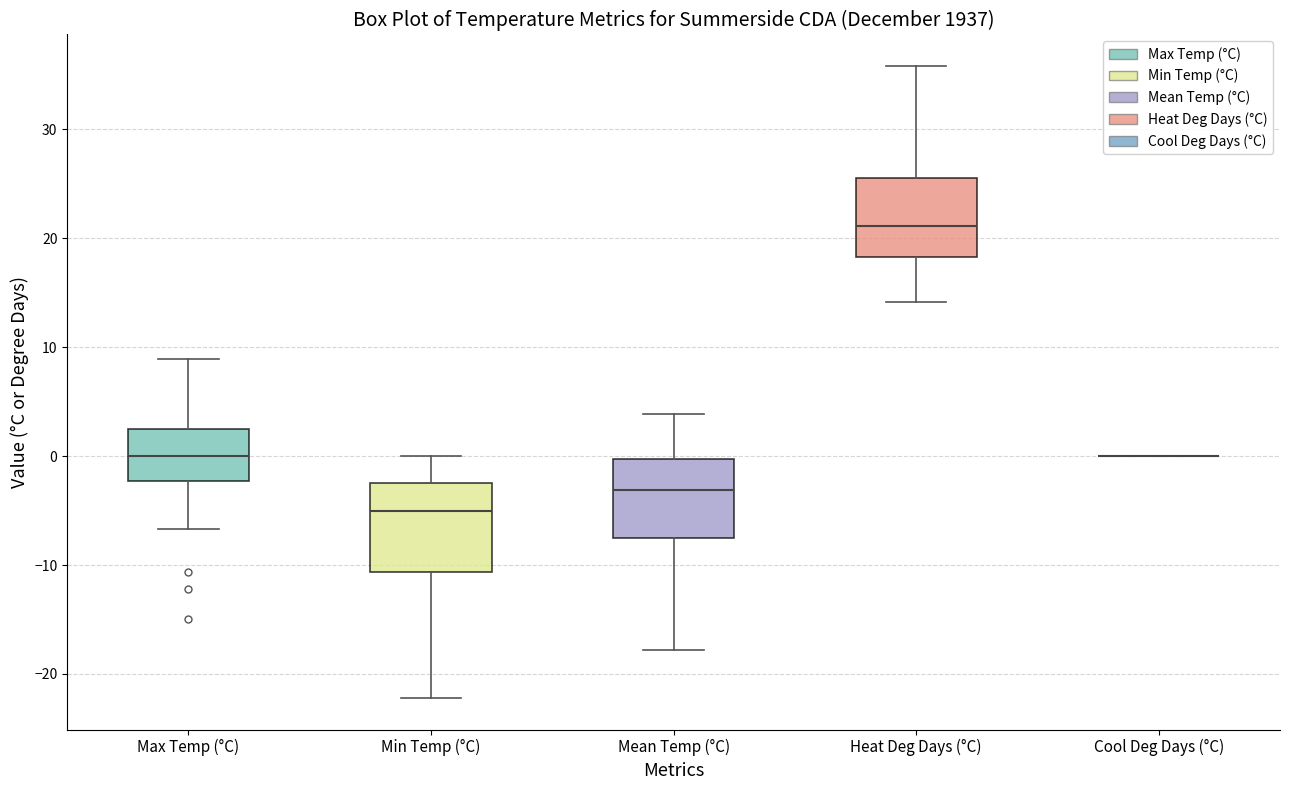

Reading left to right, read every box against the y-axis: the position of its median line, the range the box covers, and the ends of its whiskers. The values are not printed on the chart, so give them approximately, as read against the axis.

Max Temp (°C): median 0, box -2 to 3, whiskers -7 to 9
Min Temp (°C): median -5, box -11 to -2, whiskers -22 to 0
Mean Temp (°C): median -3, box -7 to 0, whiskers -18 to 4
Heat Deg Days (°C): median 21, box 18 to 26, whiskers 14 to 36
Cool Deg Days (°C): box collapsed to a line at 0, whiskers 0 to 0